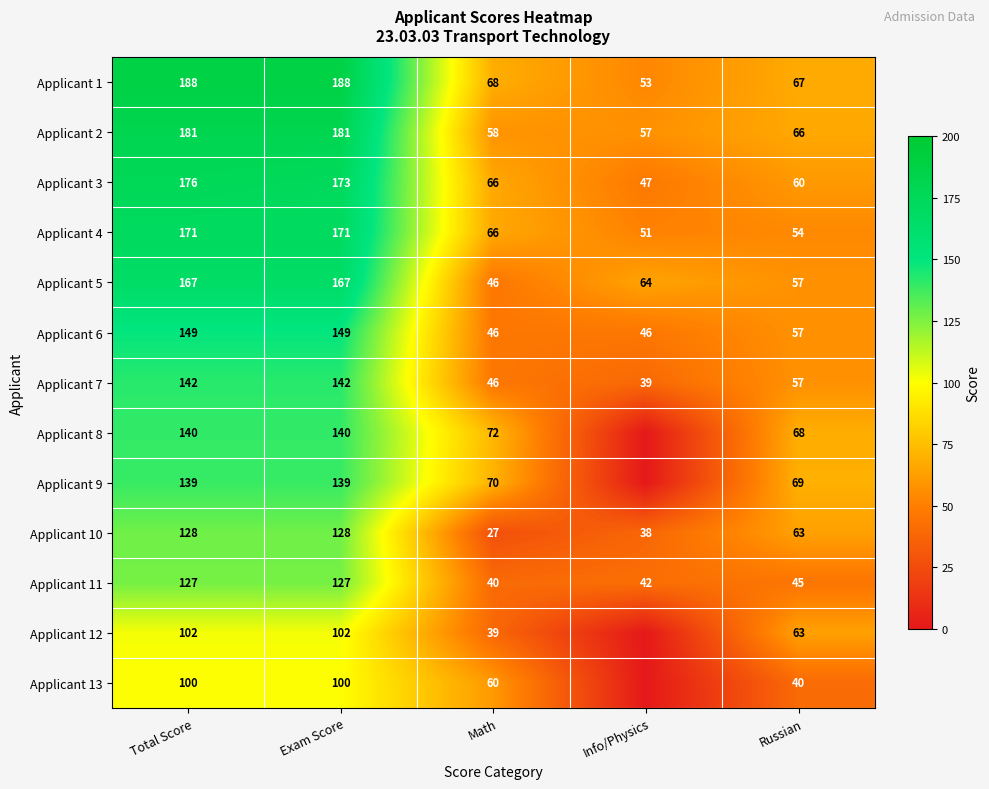

Which category has the lowest value across all series?

Info/Physics